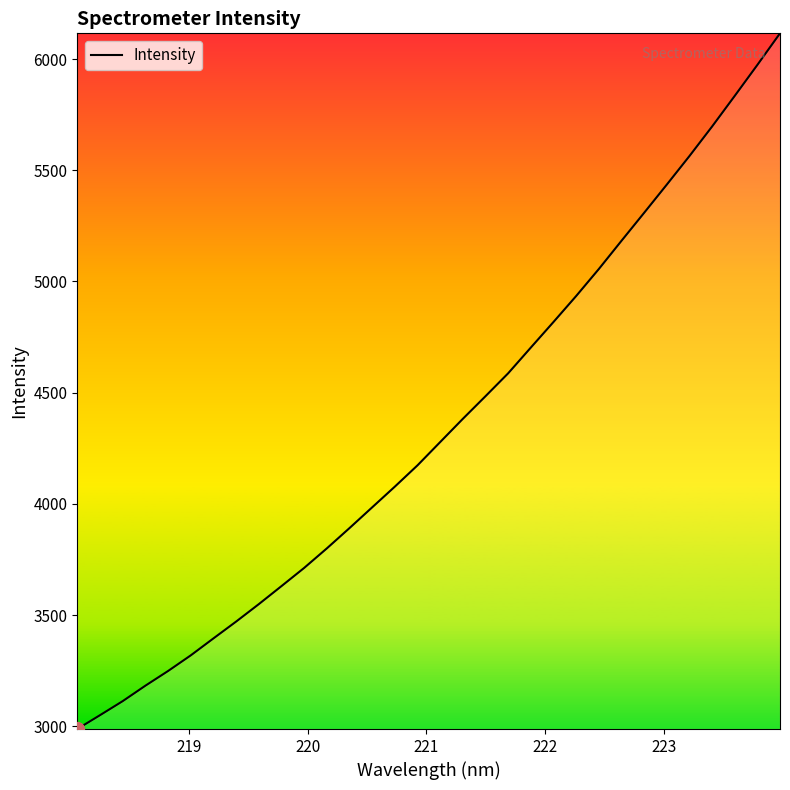

What is the difference between the maximum and minimum values?

3128.2